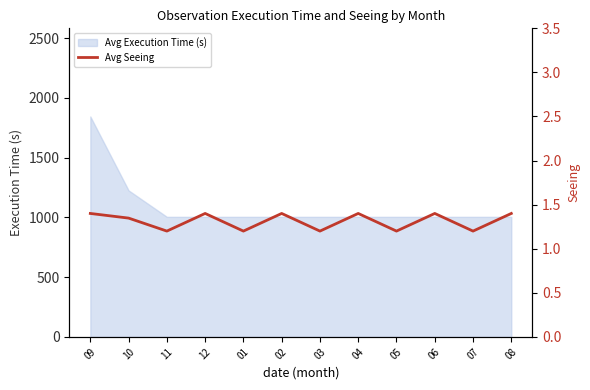

Does the chart display data point markers on the line(s)?

No